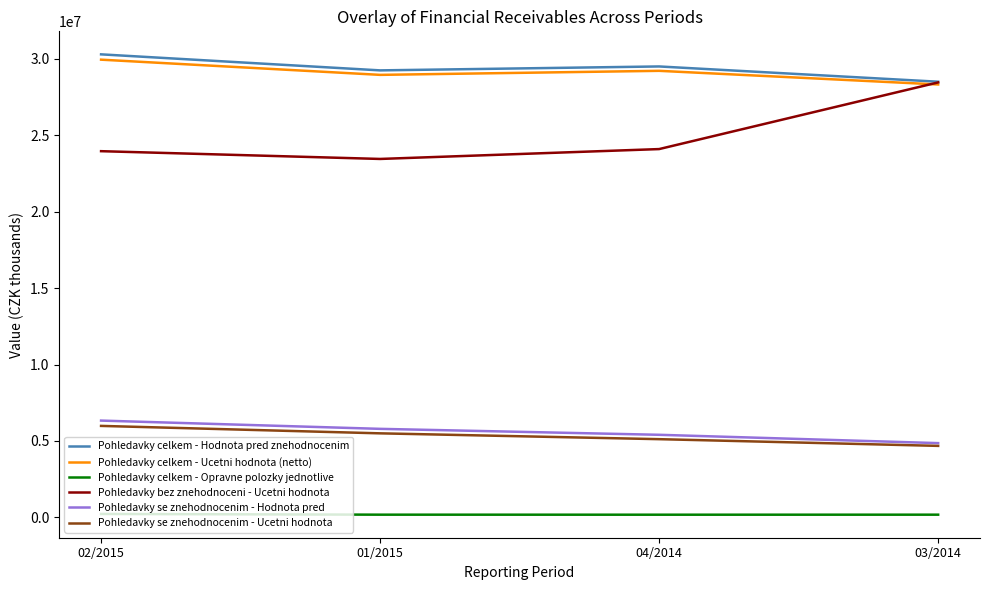

True or false: Pohledavky se znehodnocenim - Ucetni hodnota and Pohledavky celkem - Hodnota pred znehodnocenim intersect in this chart.

False